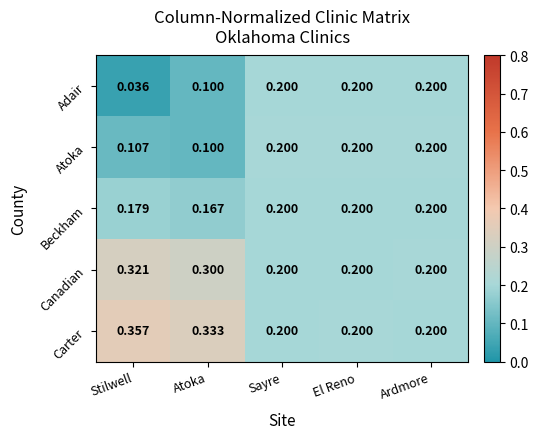

Where is Atoka nearest to the value 0?

Atoka